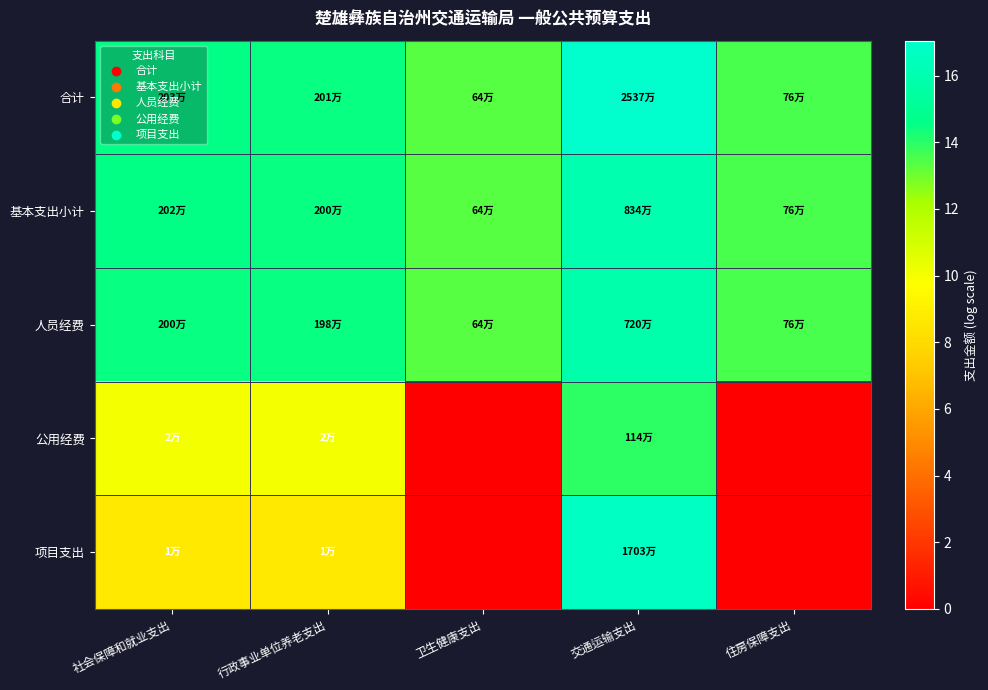

Reading left to right, list all the values displayed in this chart.

合计: 社会保障和就业支出=14.5	行政事业单位养老支出=14.5	卫生健康支出=13.4	交通运输支出=17.0	住房保障支出=13.5
基本支出小计: 社会保障和就业支出=14.5	行政事业单位养老支出=14.5	卫生健康支出=13.4	交通运输支出=15.9	住房保障支出=13.5
人员经费: 社会保障和就业支出=14.5	行政事业单位养老支出=14.5	卫生健康支出=13.4	交通运输支出=15.8	住房保障支出=13.5
公用经费: 社会保障和就业支出=10.0	行政事业单位养老支出=10.0	卫生健康支出=0.0	交通运输支出=13.9	住房保障支出=0.0
项目支出: 社会保障和就业支出=8.7	行政事业单位养老支出=8.7	卫生健康支出=0.0	交通运输支出=16.7	住房保障支出=0.0